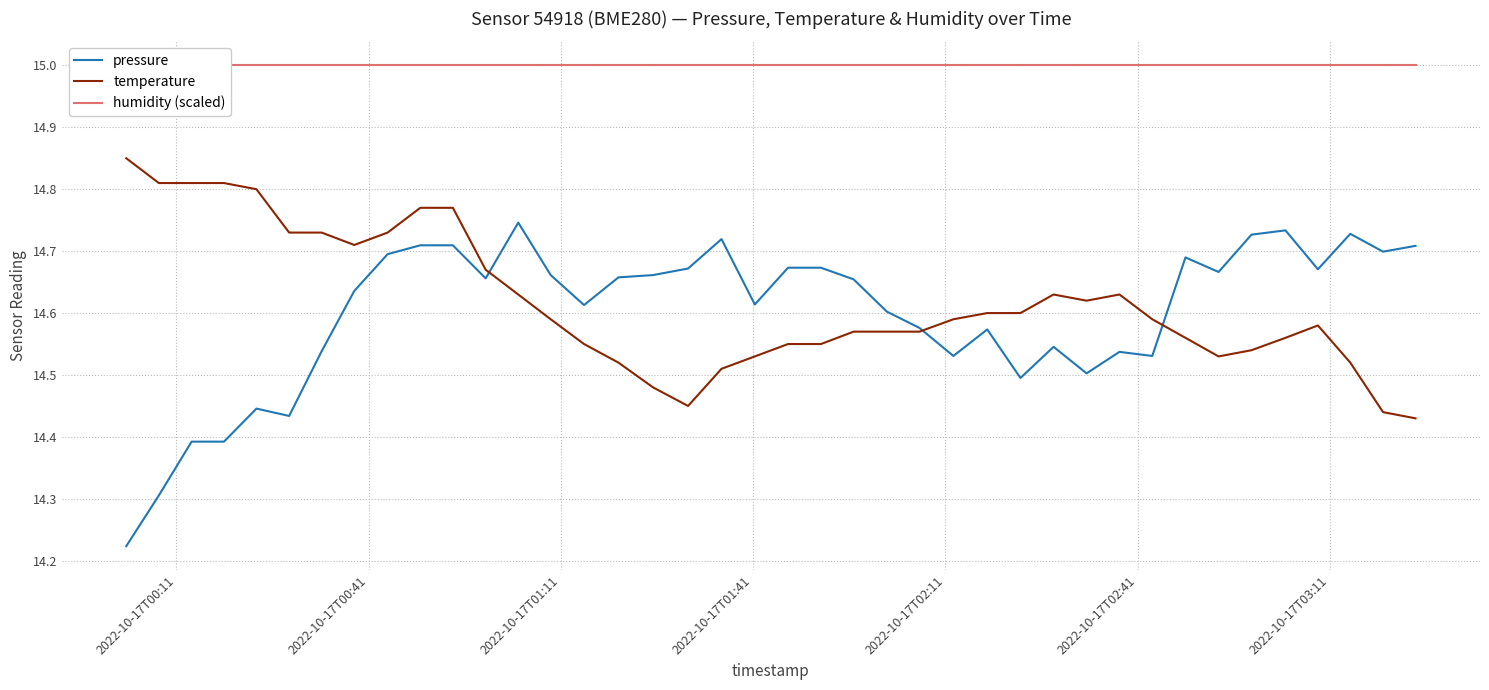

What is the difference between the maximum and second lowest values in the temperature series?

0.4